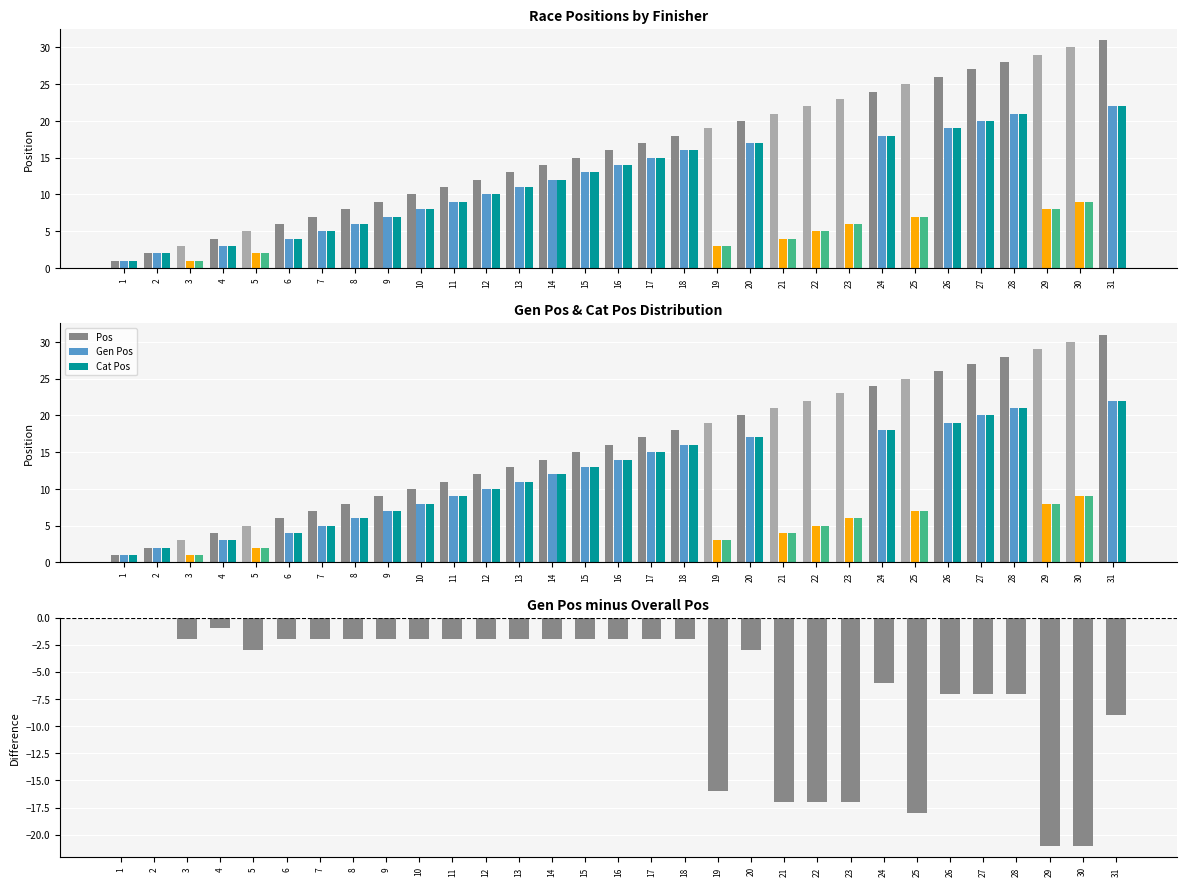

At which category does the chart reach its minimum across all series?

29